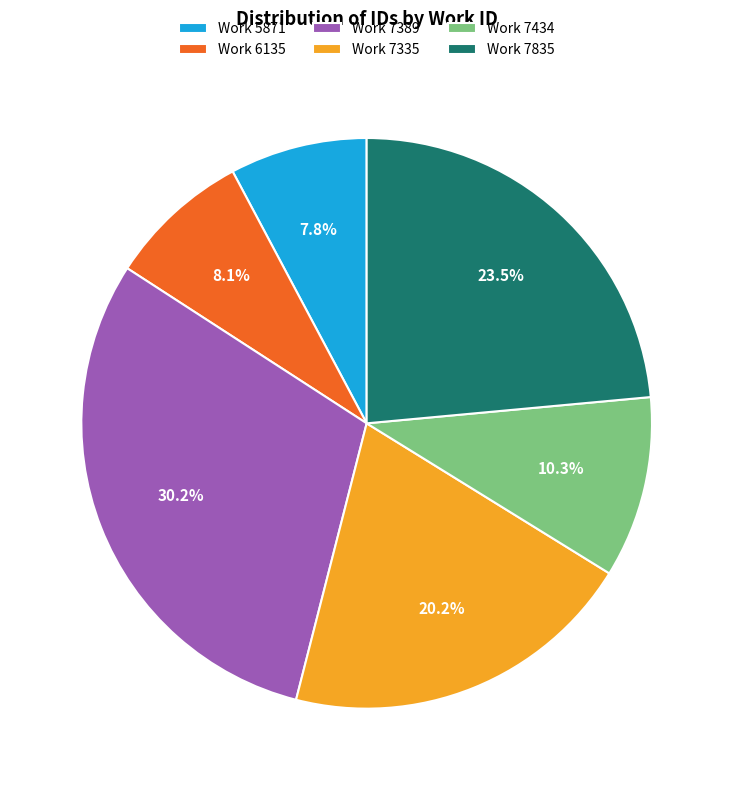

To the nearest percent, what is the difference between the largest and smallest slice percentages?

22%